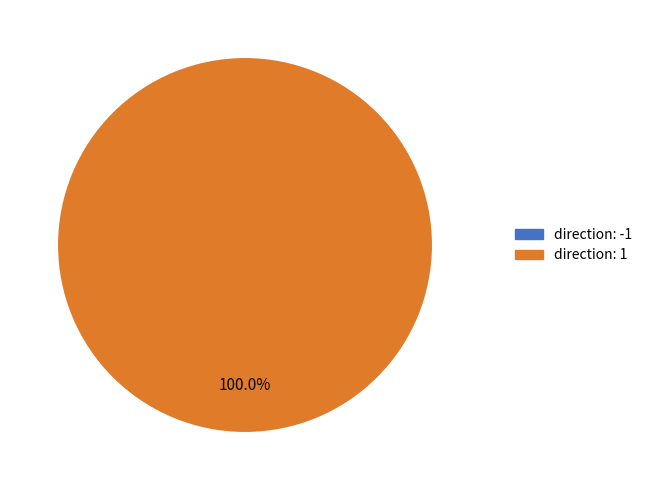

What is the total percentage of direction: -1 and direction: 1?

100.0%